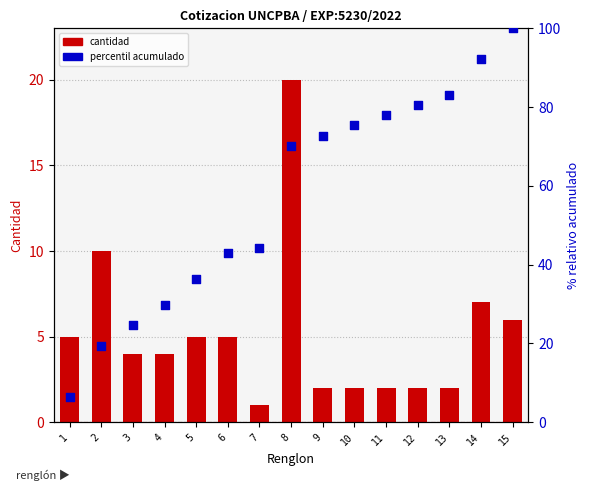

What is the total value across all series at 5?

41.4